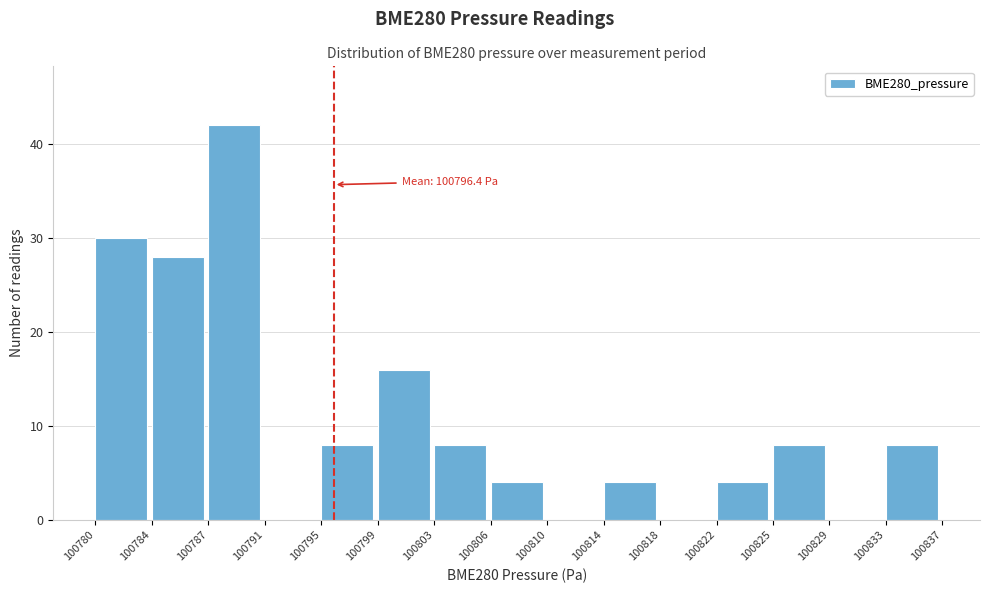

Reading right to left, list all the values displayed in this chart.

100833=8	100829=0	100825=8	100822=4	100818=0	100814=4	100810=0	100806=4	100803=8	100799=16	100795=8	100791=0	100787=42	100784=28	100780=30